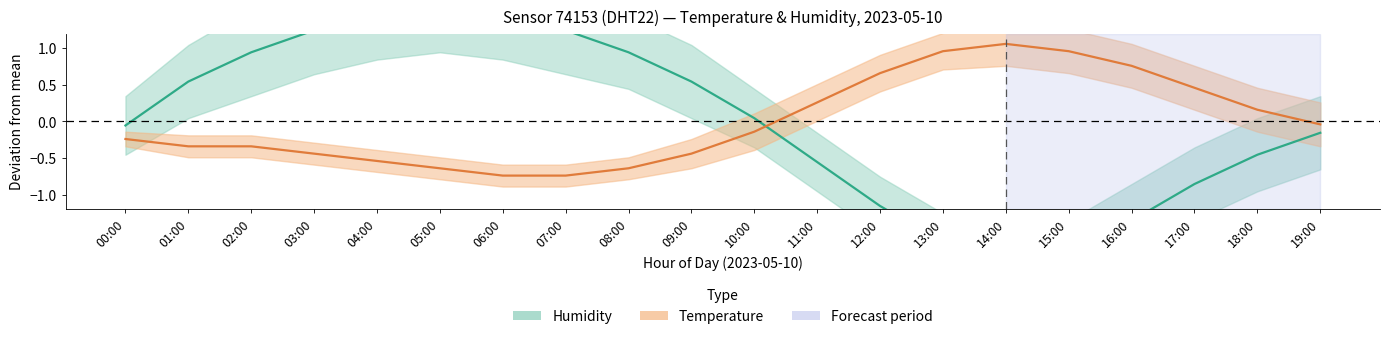

Where is the first local minimum for humidity?

14:00